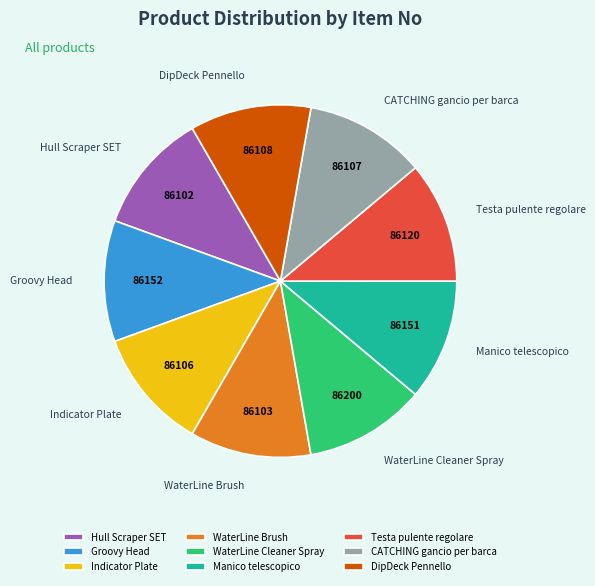

How many slices are in this pie chart?

9